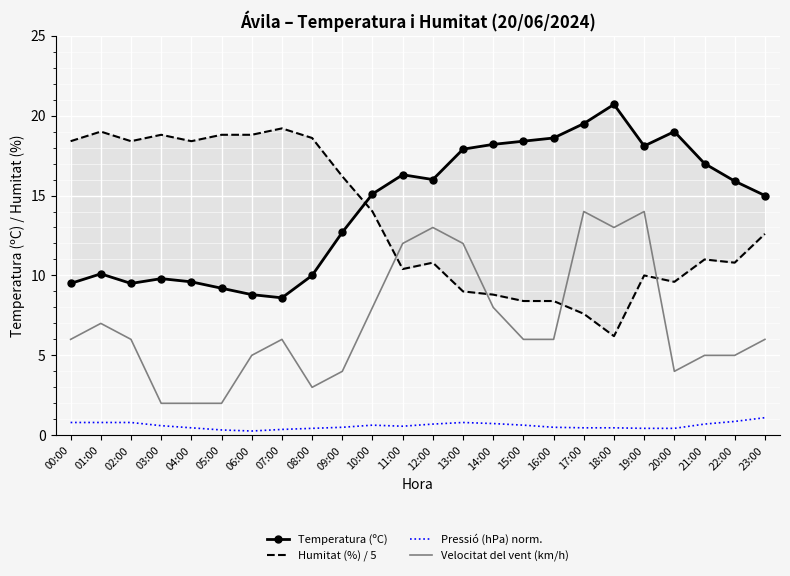

Reading left to right, list all the values displayed in this chart.

Temperatura (ºC): 00:00=9.5	01:00=10.1	02:00=9.5	03:00=9.8	04:00=9.6	05:00=9.2	06:00=8.8	07:00=8.6	08:00=10.0	09:00=12.7	10:00=15.1	11:00=16.3	12:00=16.0	13:00=17.9	14:00=18.2	15:00=18.4	16:00=18.6	17:00=19.5	18:00=20.7	19:00=18.1	20:00=19.0	21:00=17.0	22:00=15.9	23:00=15.0
Humitat (%) / 5: 00:00=18.4	01:00=19.0	02:00=18.4	03:00=18.8	04:00=18.4	05:00=18.8	06:00=18.8	07:00=19.2	08:00=18.6	09:00=16.2	10:00=14.0	11:00=10.4	12:00=10.8	13:00=9.0	14:00=8.8	15:00=8.4	16:00=8.4	17:00=7.6	18:00=6.2	19:00=10.0	20:00=9.6	21:00=11.0	22:00=10.8	23:00=12.6
Pressió (hPa) norm.: 00:00=0.8	01:00=0.8	02:00=0.8	03:00=0.6	04:00=0.5	05:00=0.3	06:00=0.3	07:00=0.4	08:00=0.4	09:00=0.5	10:00=0.6	11:00=0.6	12:00=0.7	13:00=0.8	14:00=0.7	15:00=0.6	16:00=0.5	17:00=0.5	18:00=0.5	19:00=0.4	20:00=0.4	21:00=0.7	22:00=0.9	23:00=1.1
Velocitat del vent (km/h): 00:00=6.0	01:00=7.0	02:00=6.0	03:00=2.0	04:00=2.0	05:00=2.0	06:00=5.0	07:00=6.0	08:00=3.0	09:00=4.0	10:00=8.0	11:00=12.0	12:00=13.0	13:00=12.0	14:00=8.0	15:00=6.0	16:00=6.0	17:00=14.0	18:00=13.0	19:00=14.0	20:00=4.0	21:00=5.0	22:00=5.0	23:00=6.0